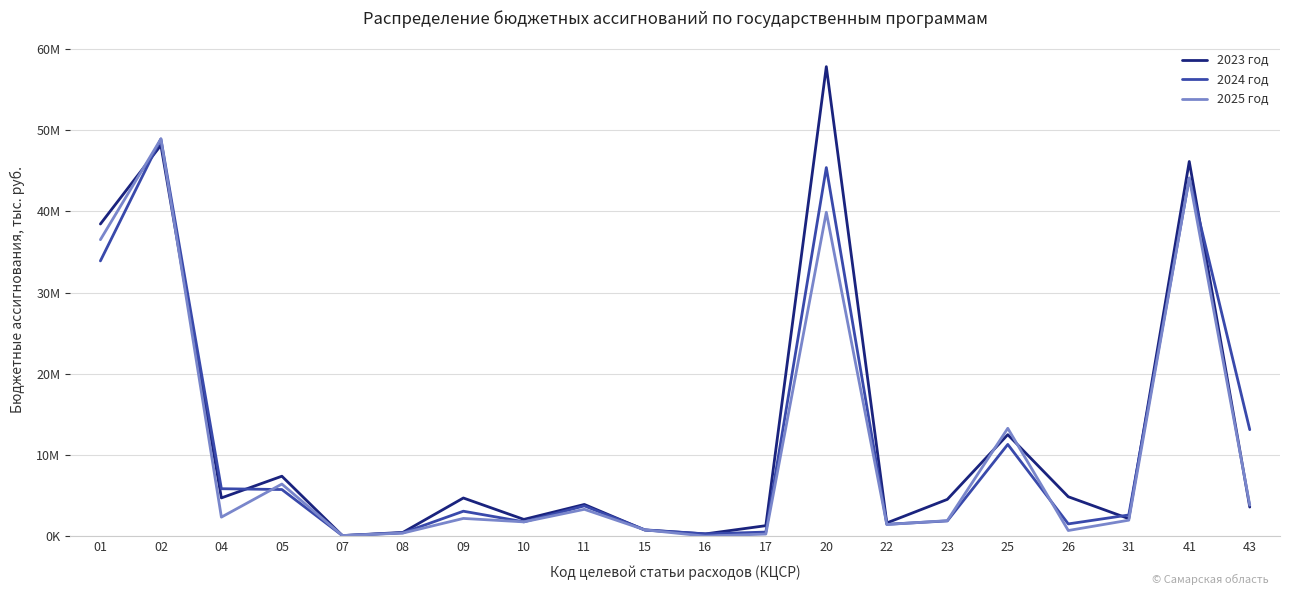

What value does the 2025 год series have at 17, to the nearest 100?

272500